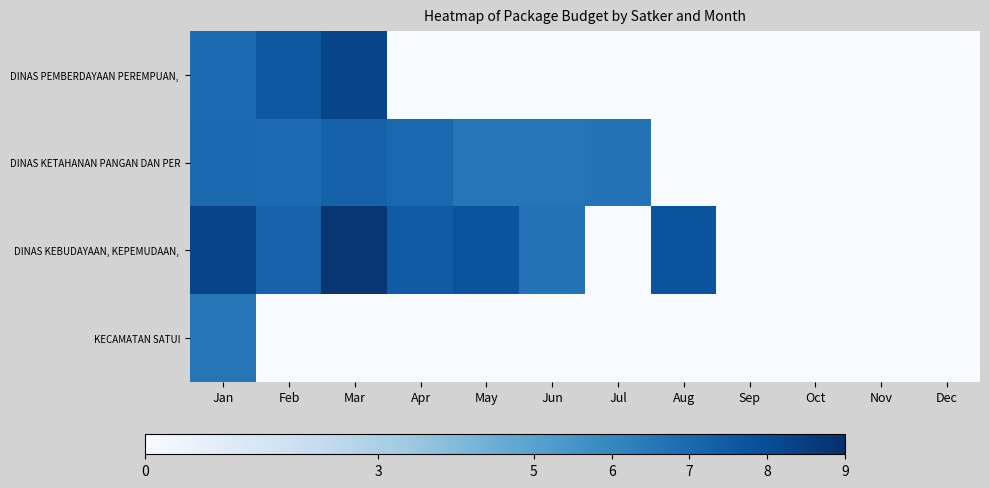

At which category is the sum across all series the highest?

Jan